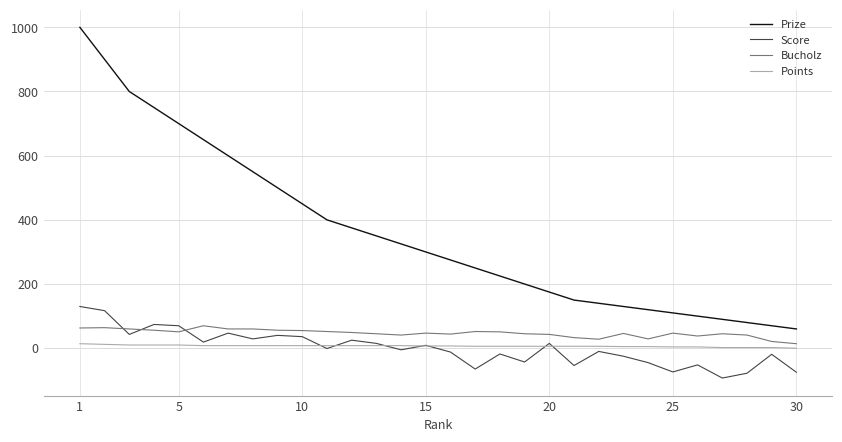

Does the chart have visible grid lines?

Yes